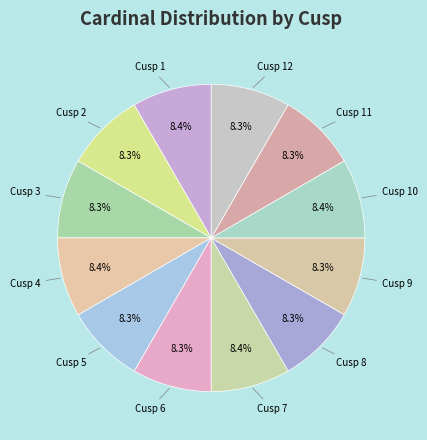

How many slices are in this pie chart?

12